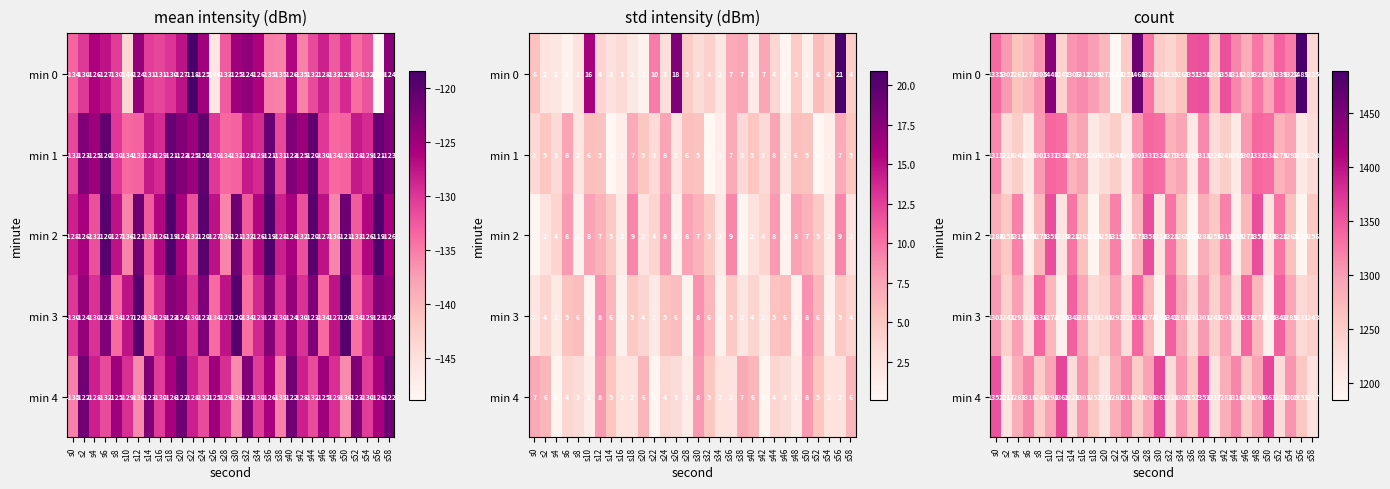

What is the sum of the min 2 values at s30 and s10?

2570